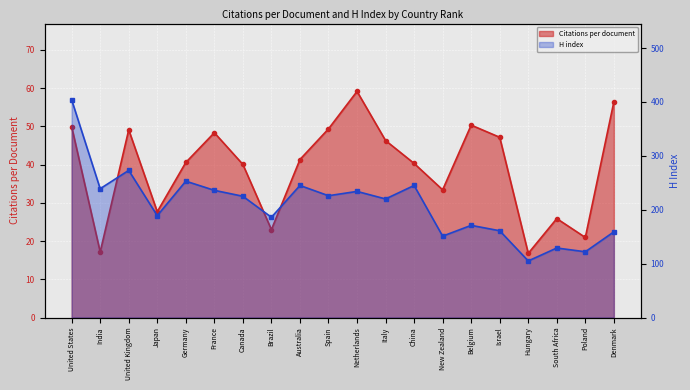

What is the maximum value shown in the chart?

404.0